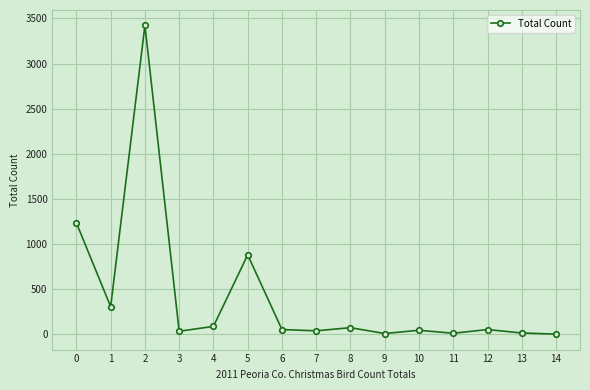

Where is the first local maximum?

2